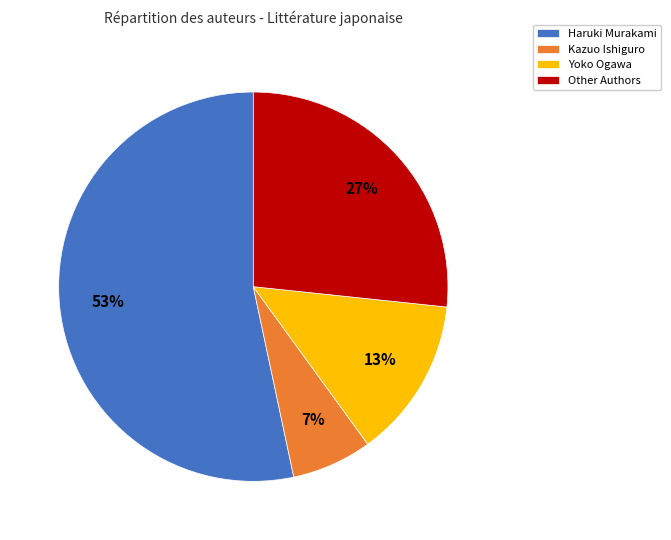

How many segments does this pie chart have?

4